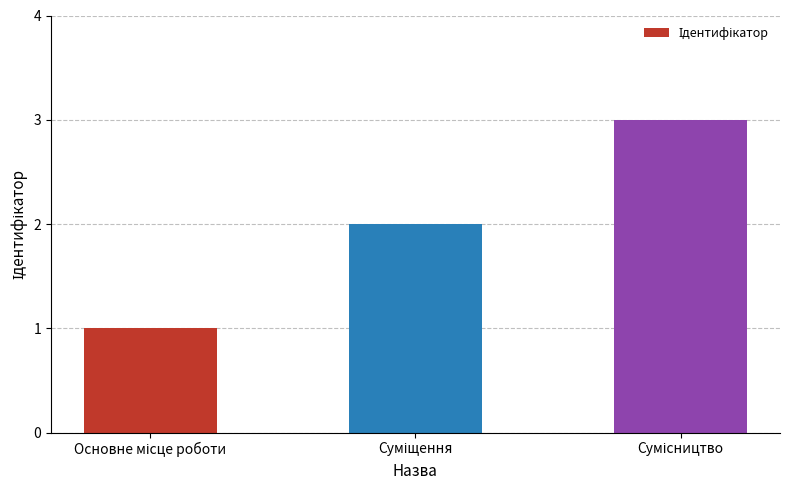

What is the sum of all values?

6